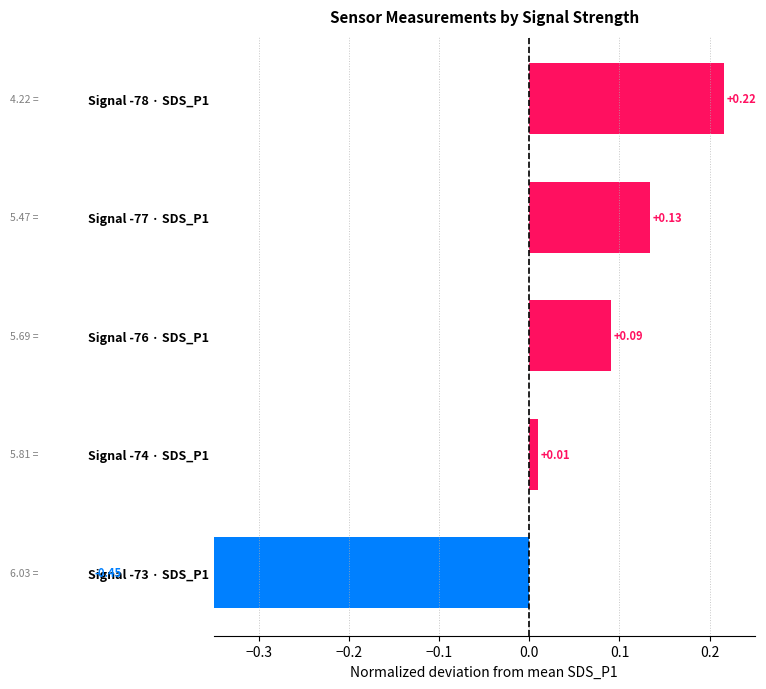

How many bars are there in total?

5